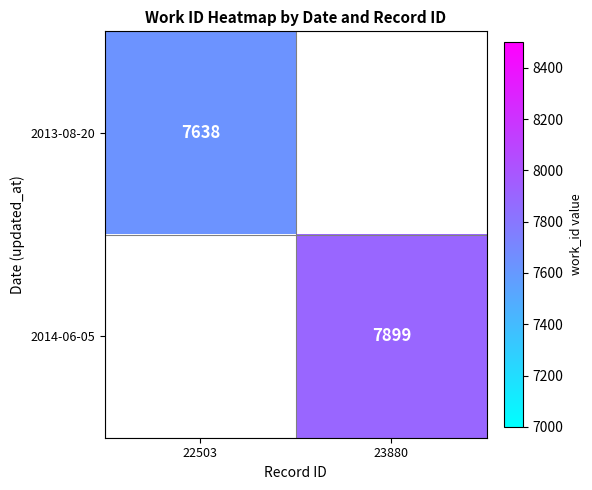

The 2014-06-05 series shows 3399 at 23880. True or false?

False